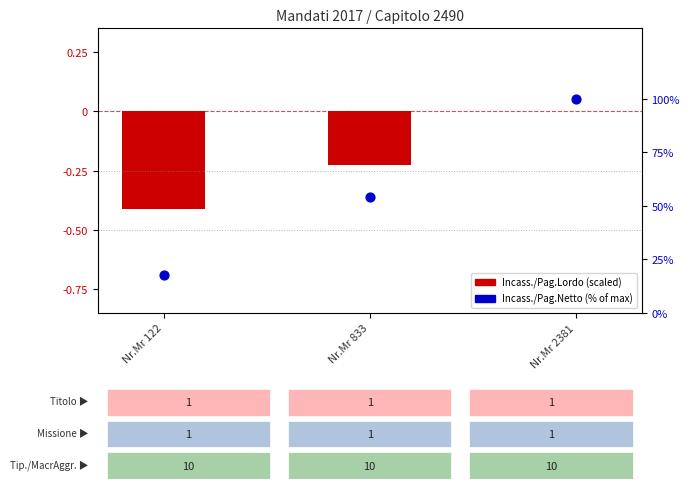

Which series contains the highest Y value?

Incass./Pag.Netto (% of max)